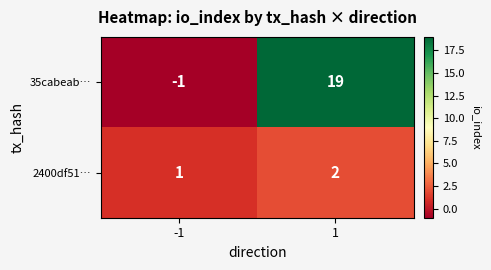

Count the number of categories in the chart.

2